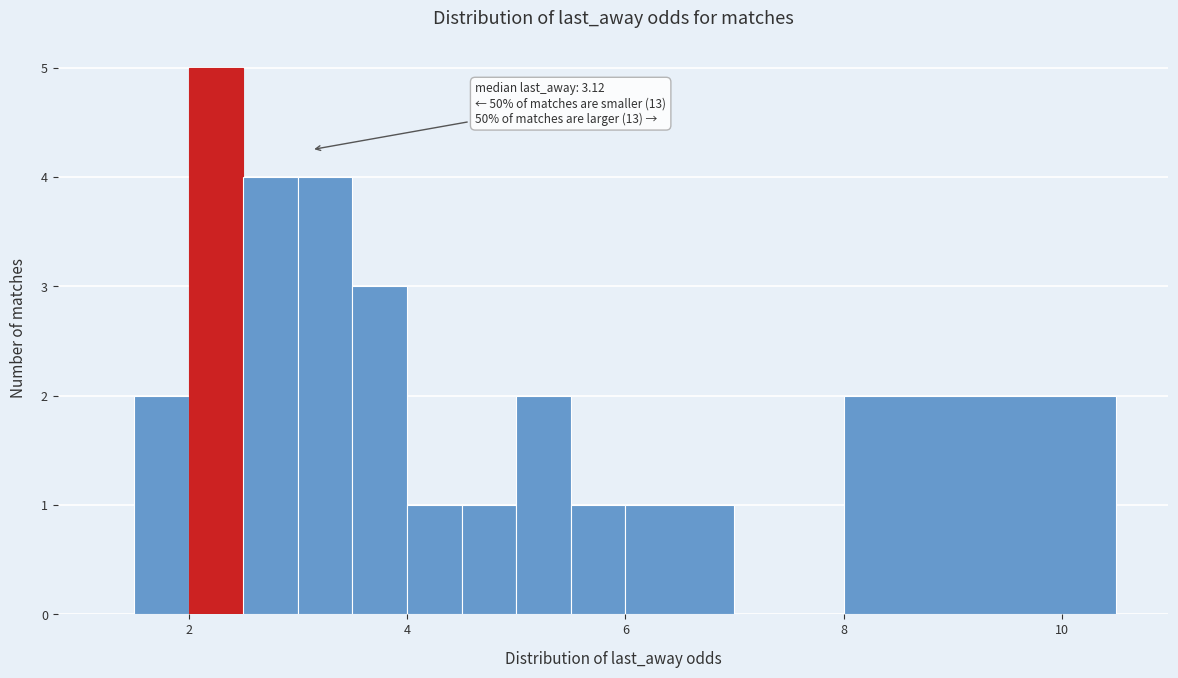

Read against the x-axis, roughly where is the centre of the tallest bar?

2.2